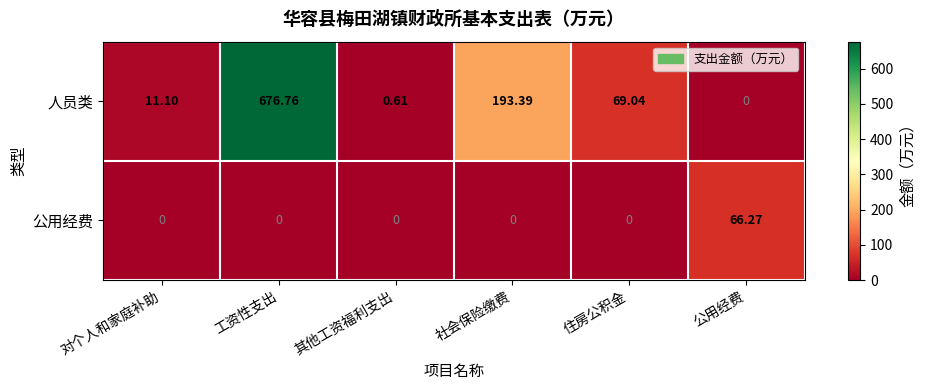

How many distinct data groups are displayed?

2